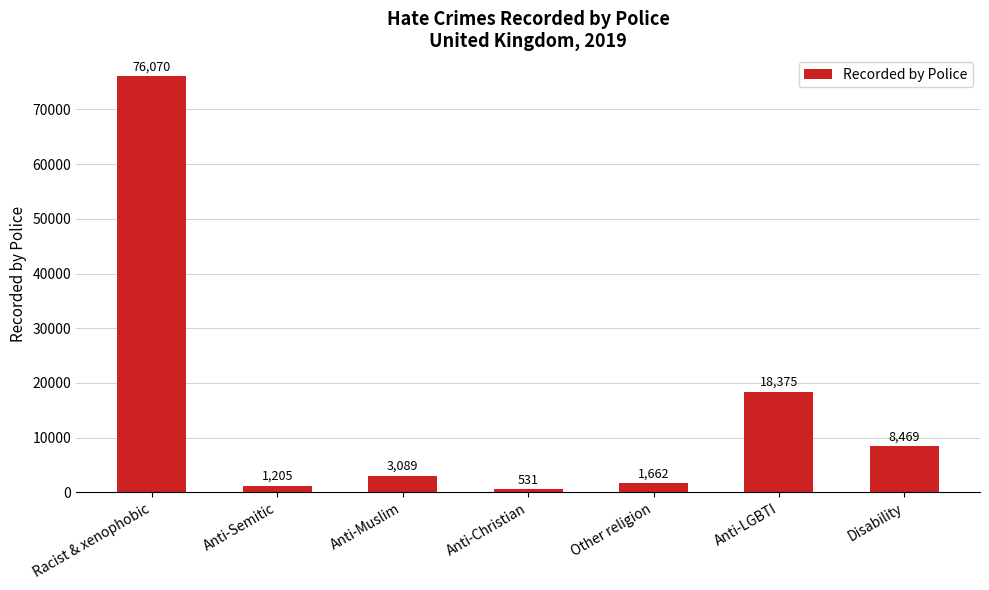

Rank the categories by value from highest to lowest.

Racist & xenophobic, Anti-LGBTI, Disability, Anti-Muslim, Other religion, Anti-Semitic, Anti-Christian